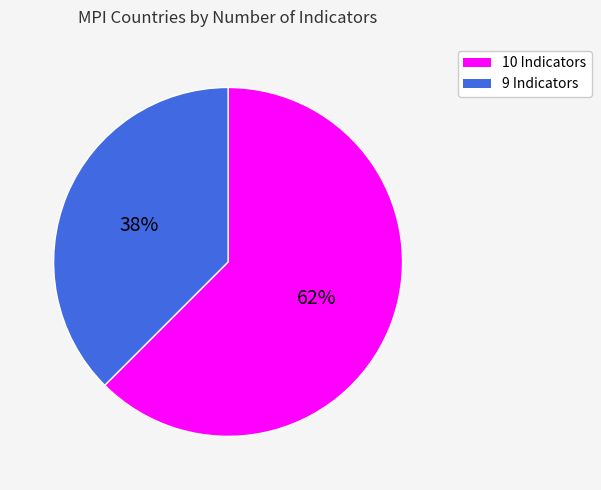

Is there a majority slice in this chart?

Yes